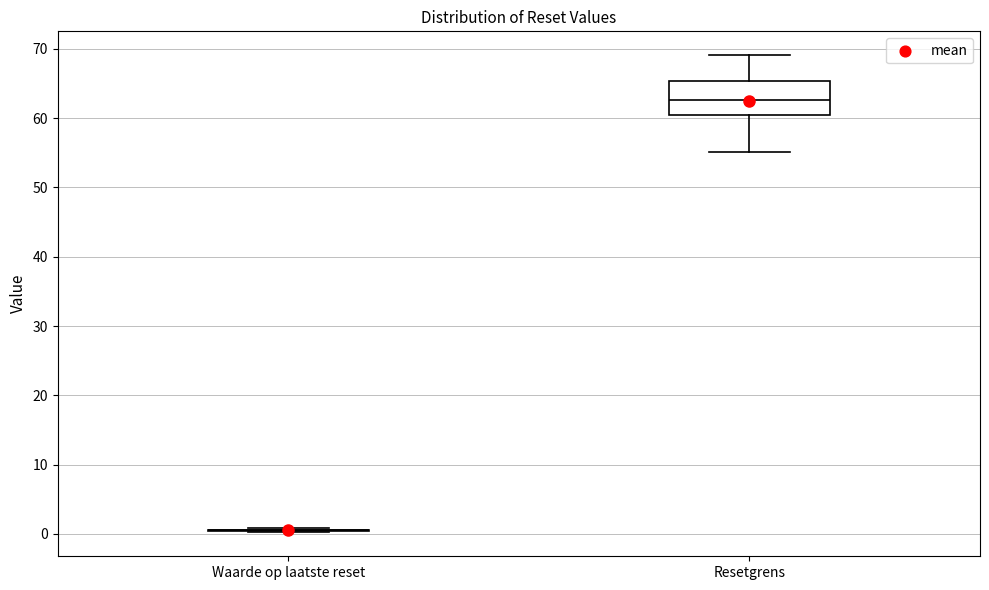

Where does the upper whisker of the box for Resetgrens end on the y-axis? The values are not printed on the chart, so give them approximately, as read against the axis.

69